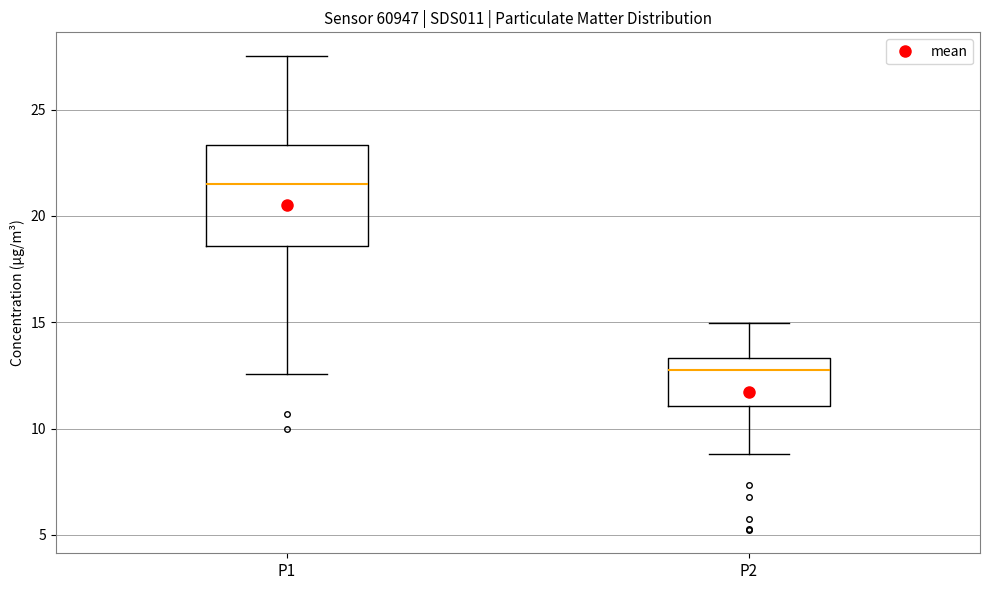

Reading left to right, read every box against the y-axis: the position of its median line, the range the box covers, and the ends of its whiskers. The values are not printed on the chart, so give them approximately, as read against the axis.

P1: median 21.5, box 18.5 to 23.5, whiskers 12.5 to 27.5
P2: median 13.0, box 11.0 to 13.5, whiskers 9.0 to 15.0